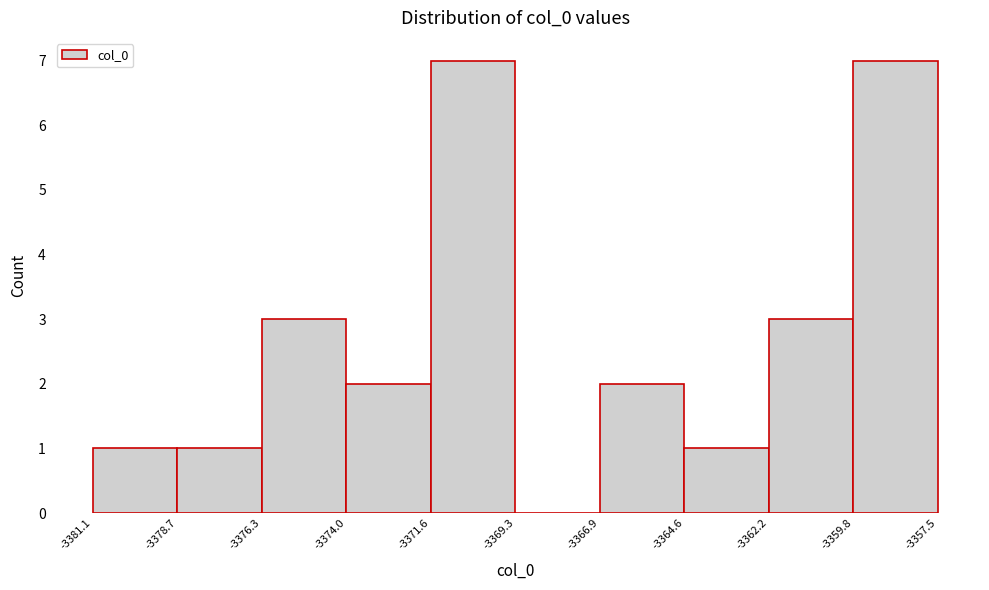

Reading left to right, transcribe this chart: for each bar, give the range it covers on the x-axis and its height. The values are not printed on the chart, so give them approximately, as read against the axis.

-3381.1 to -3378.7: 1
-3378.7 to -3376.3: 1
-3376.3 to -3374.0: 3
-3374.0 to -3371.6: 2
-3371.6 to -3369.3: 7
-3369.3 to -3366.9: 0
-3366.9 to -3364.6: 2
-3364.6 to -3362.2: 1
-3362.2 to -3359.8: 3
-3359.8 to -3357.5: 7